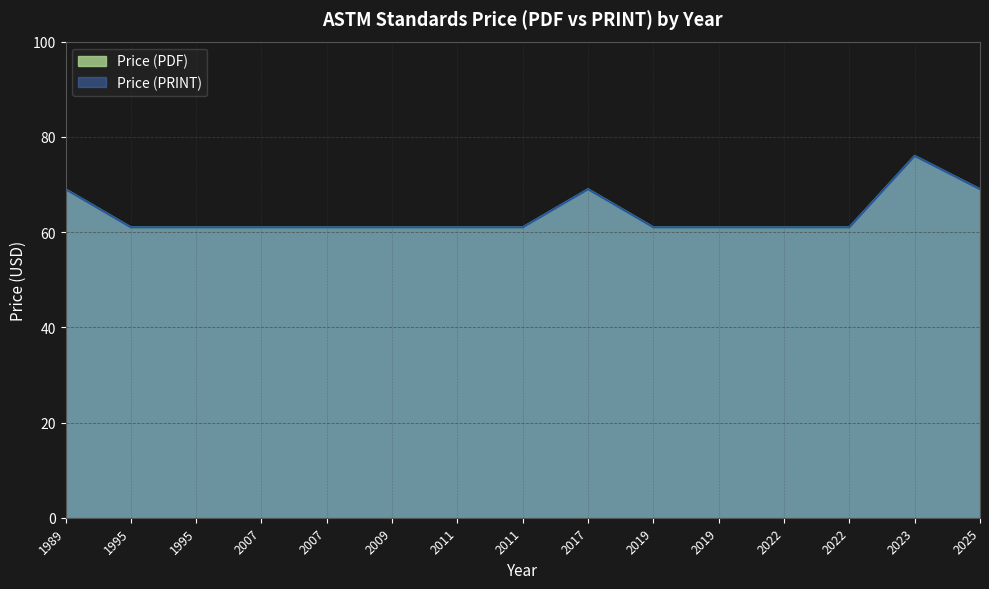

Count the number of data series in this chart.

2